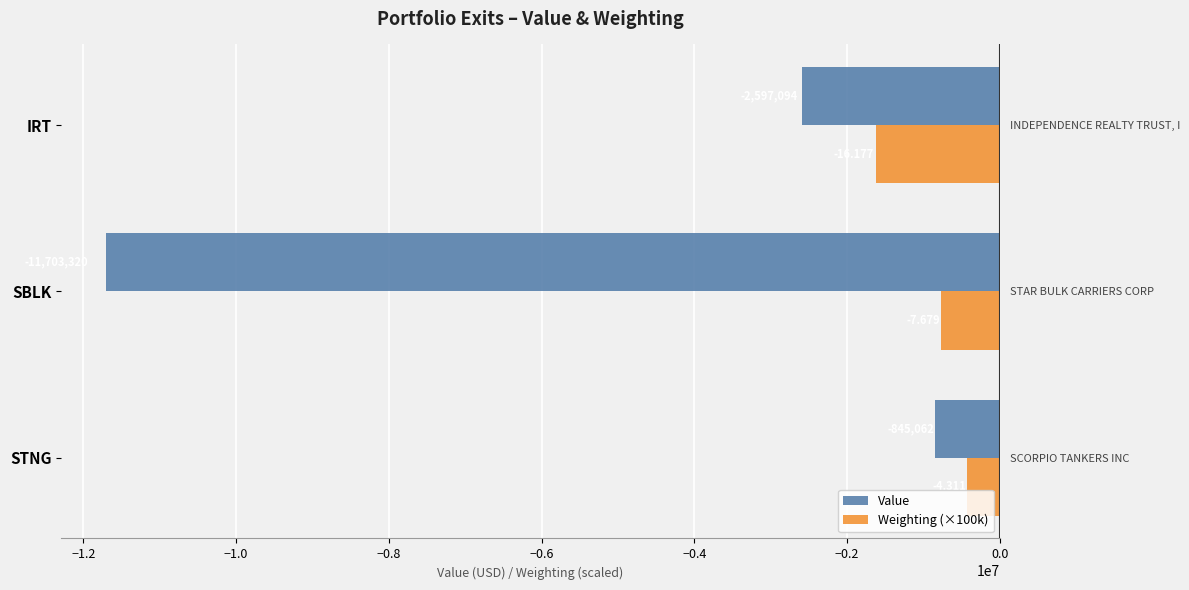

What is the value of the Weighting (×100k) bar at the 3rd from the left?

-1617700